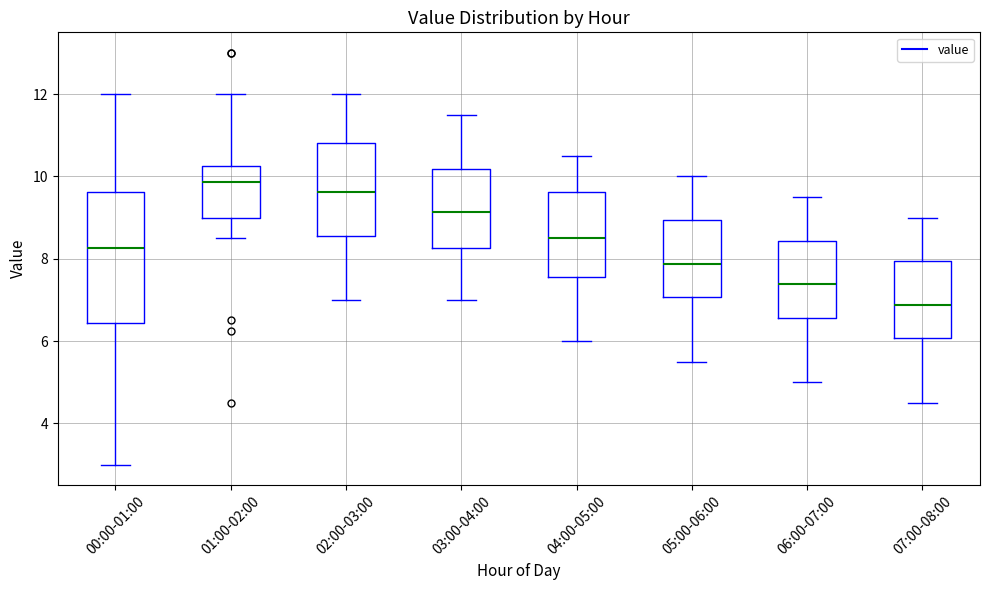

Reading left to right, transcribe this box plot: for each box, give where its median line is, the range the box spans, and where its two whiskers end, as read against the y-axis. The values are not printed on the chart, so give them approximately, as read against the axis.

00:00-01:00: median 8.2, box 6.4 to 9.6, whiskers 3.0 to 12.0
01:00-02:00: median 9.8, box 9.0 to 10.2, whiskers 8.6 to 12.0
02:00-03:00: median 9.6, box 8.6 to 10.8, whiskers 7.0 to 12.0
03:00-04:00: median 9.2, box 8.2 to 10.2, whiskers 7.0 to 11.6
04:00-05:00: median 8.6, box 7.6 to 9.6, whiskers 6.0 to 10.6
05:00-06:00: median 7.8, box 7.0 to 9.0, whiskers 5.6 to 10.0
06:00-07:00: median 7.4, box 6.6 to 8.4, whiskers 5.0 to 9.6
07:00-08:00: median 6.8, box 6.0 to 8.0, whiskers 4.6 to 9.0